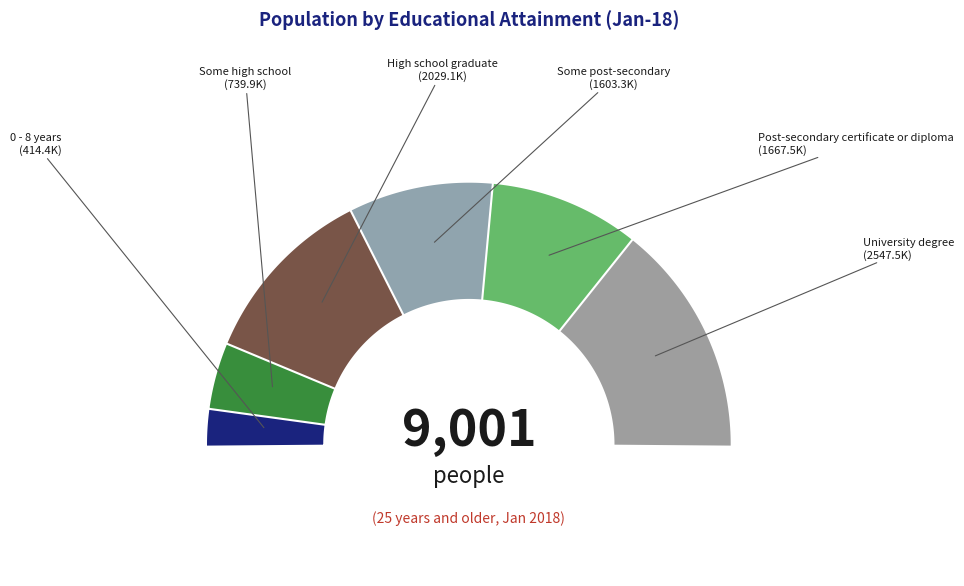

How many segments does this pie chart have?

6